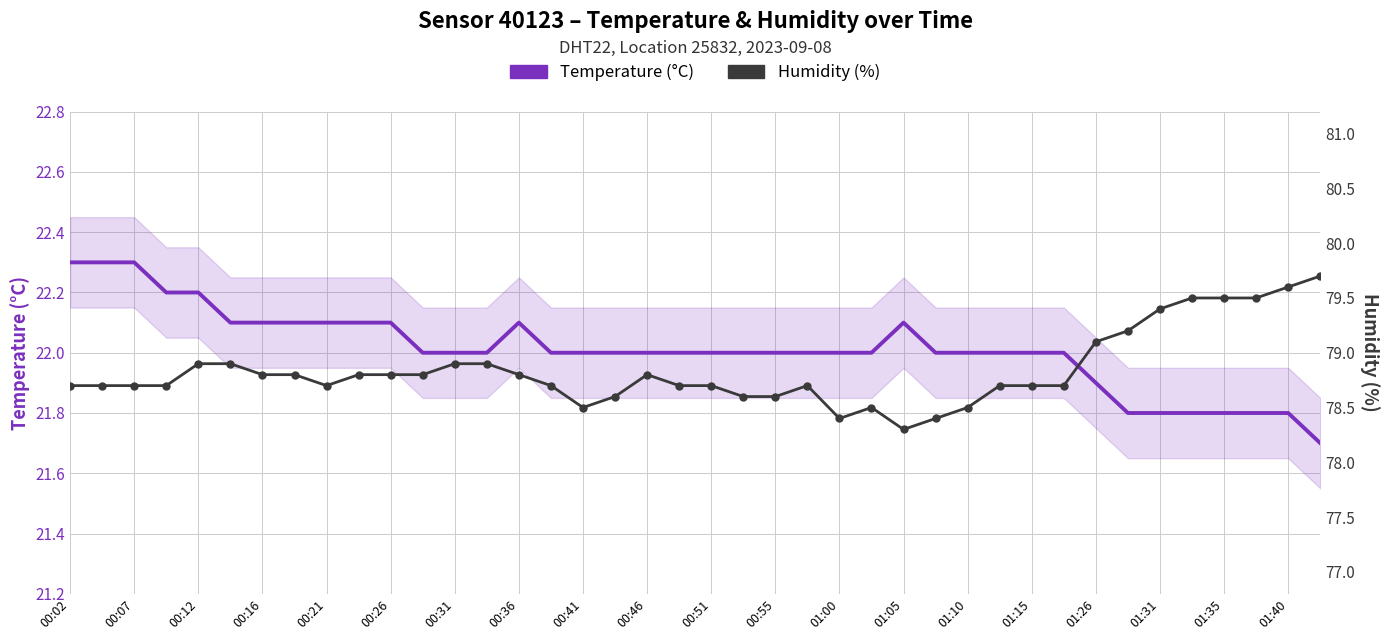

Reading left to right, extract all data points from this chart.

Temperature (°C): 22.3	22.3	22.3	22.2	22.2	22.1	22.1	22.1	22.1	22.1	22.1	22.0	22.0	22.0	22.1	22.0	22.0	22.0	22.0	22.0	22.0	22.0	22.0	22.0	22.0	22.0	22.1	22.0	22.0	22.0	22.0	22.0	21.9	21.8	21.8	21.8	21.8	21.8	21.8	21.7
Humidity (%): 78.7	78.7	78.7	78.7	78.9	78.9	78.8	78.8	78.7	78.8	78.8	78.8	78.9	78.9	78.8	78.7	78.5	78.6	78.8	78.7	78.7	78.6	78.6	78.7	78.4	78.5	78.3	78.4	78.5	78.7	78.7	78.7	79.1	79.2	79.4	79.5	79.5	79.5	79.6	79.7